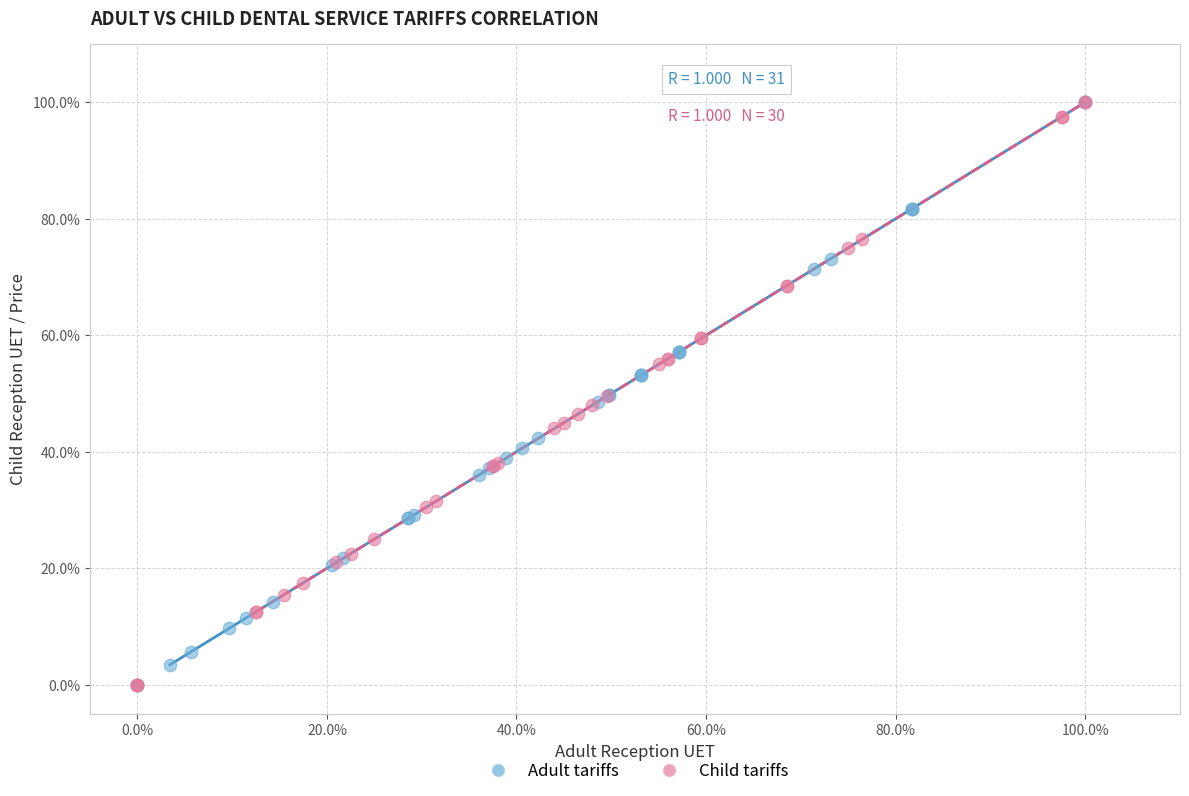

What are all the series names shown in the legend?

Adult tariffs, Child tariffs